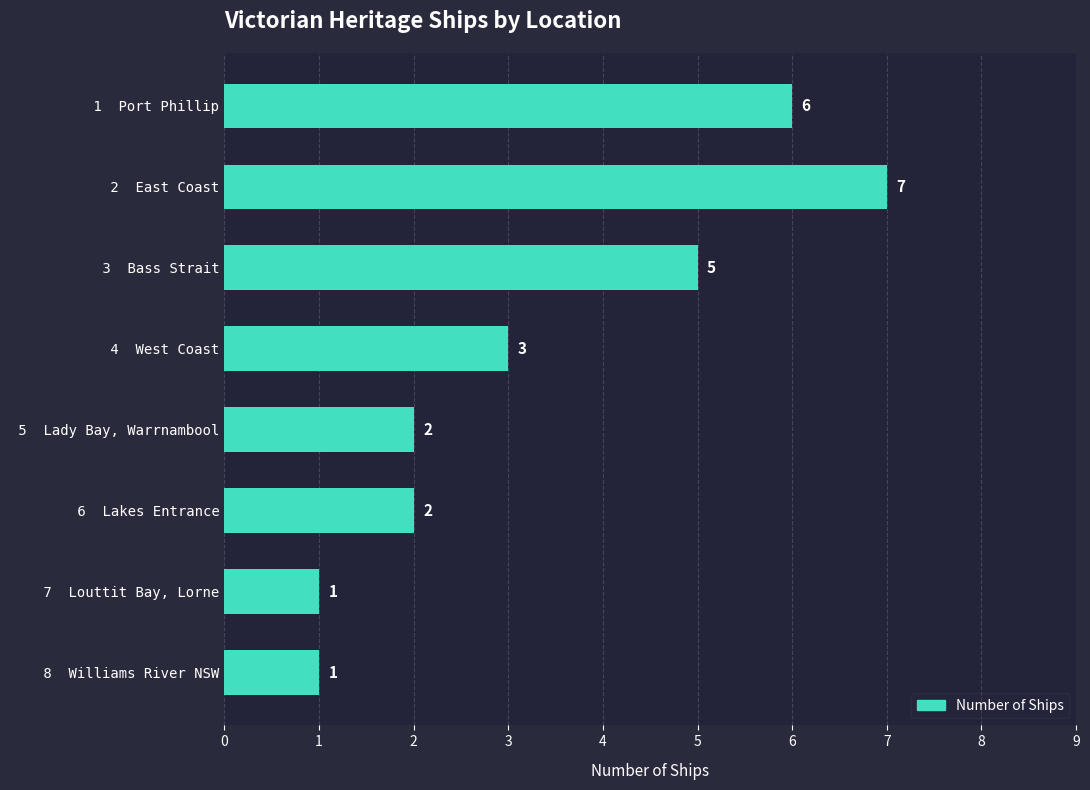

What is the average value?

3